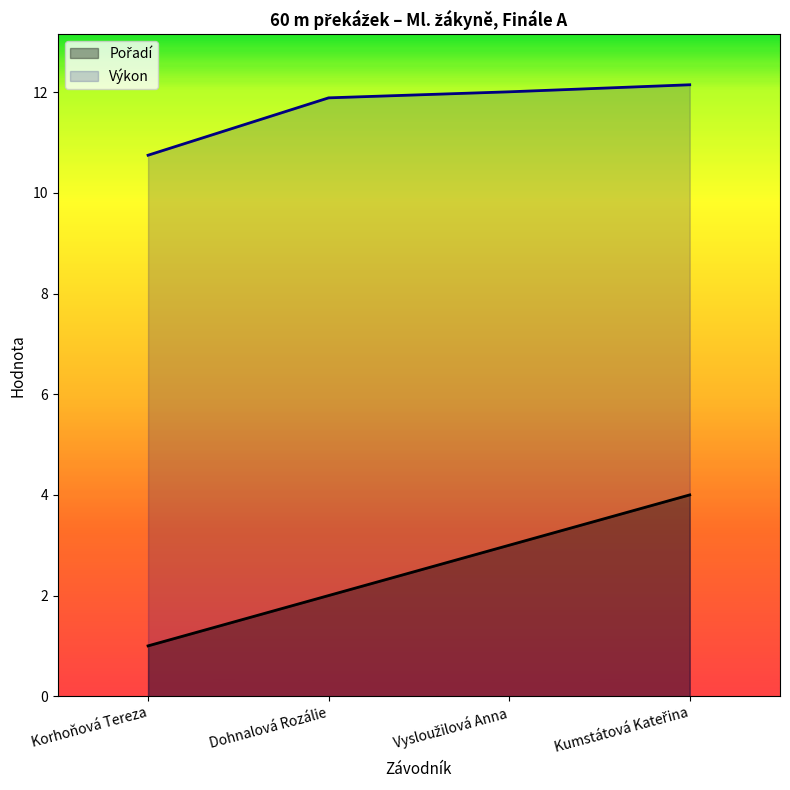

True or false: Pořadí has more than 2 points higher than both neighbors.

False